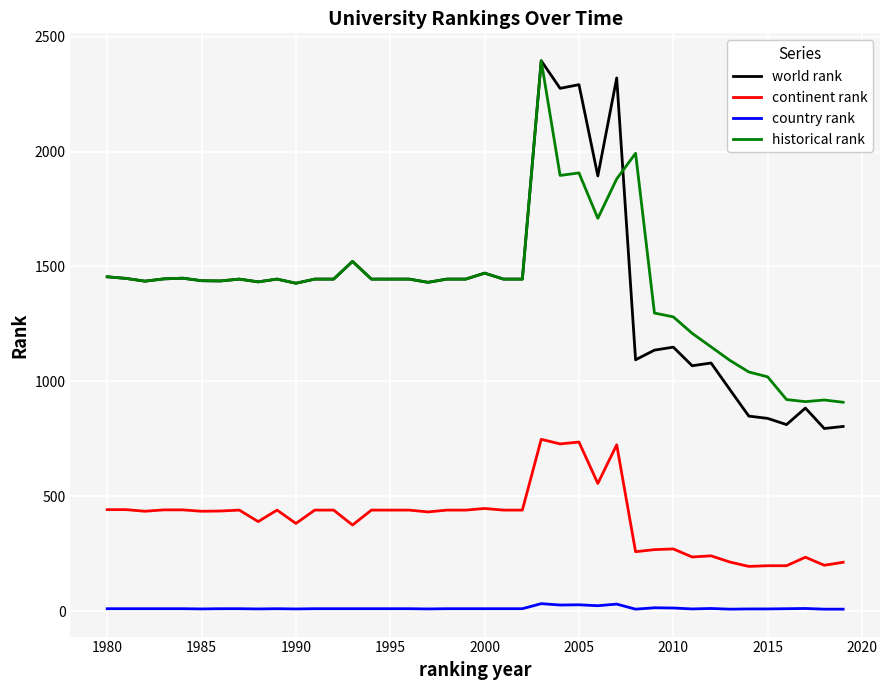

What is the highest value of the historical rank series?

2395.0